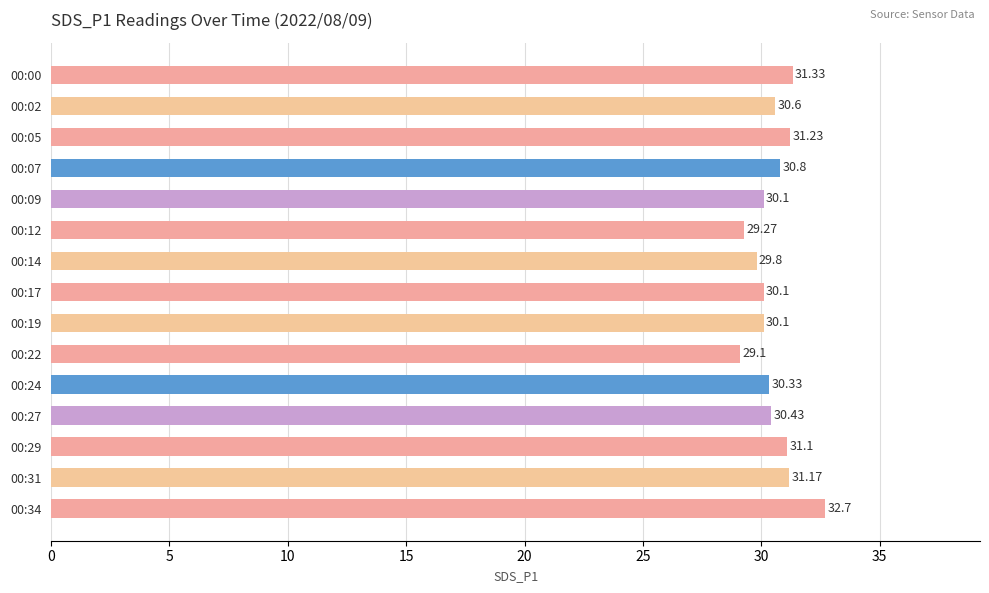

Between 00:34 and 00:29, which is larger?

00:34